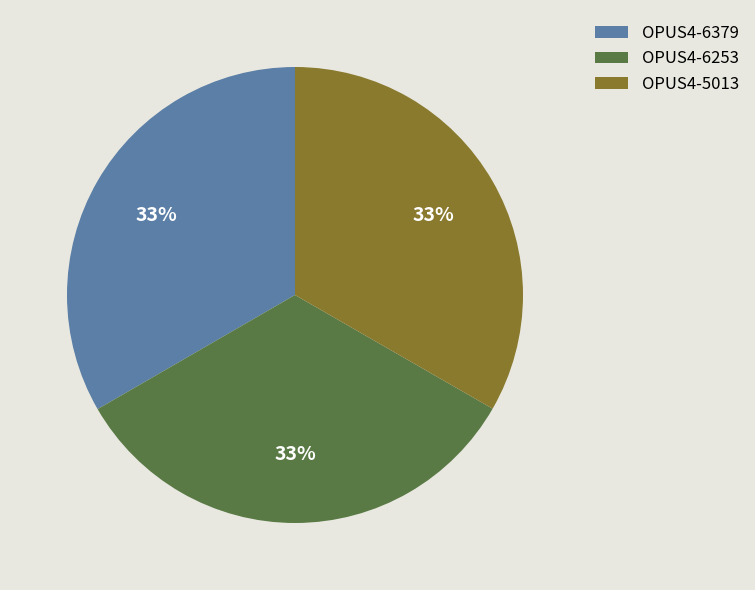

Count the number of slices in the pie.

3